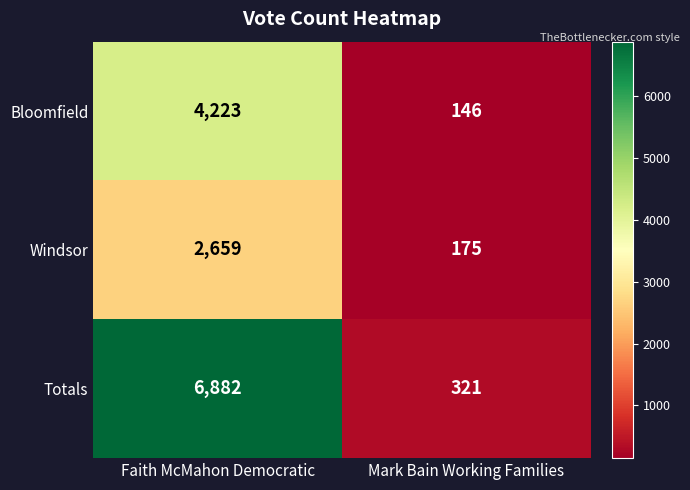

What is the difference between the maximum and minimum values in the Totals series?

6561